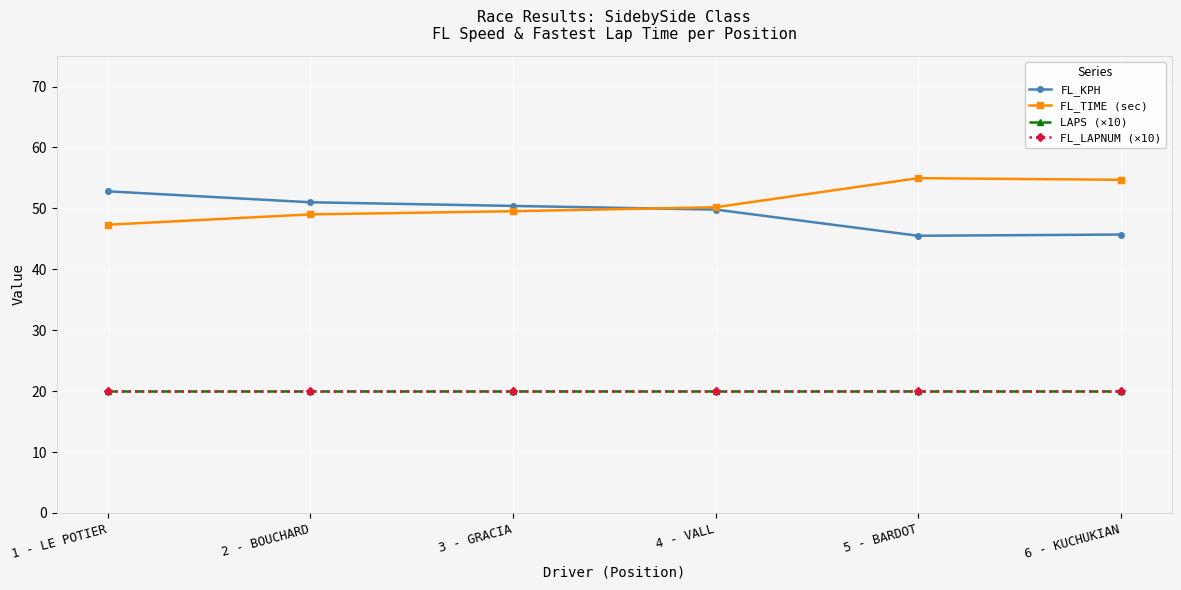

List the series in order of their peak value, highest first.

FL_TIME (sec), FL_KPH, LAPS (×10), FL_LAPNUM (×10)